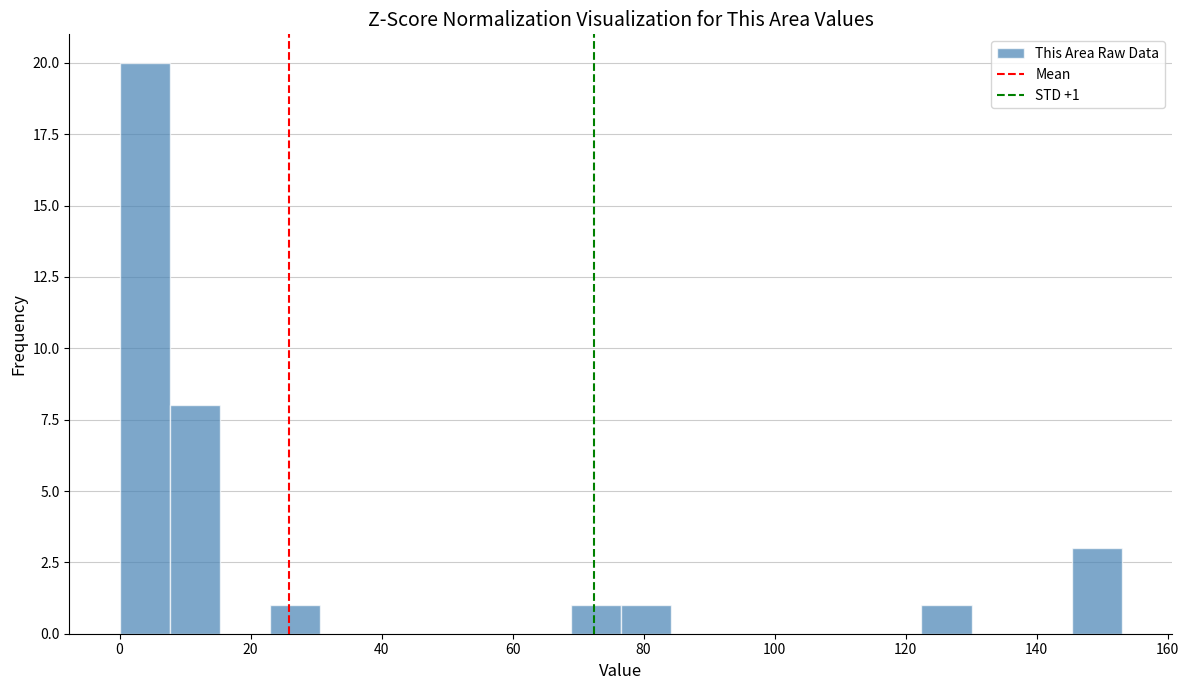

Around what value on the x-axis is the tallest bar? Give the approximate position of its centre, as read against the axis.

4